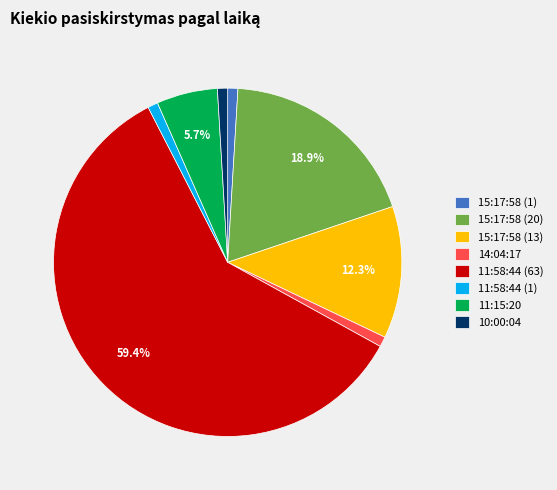

Do 15:17:58 (13) and 11:58:44 (1) together represent more than half of the pie?

No